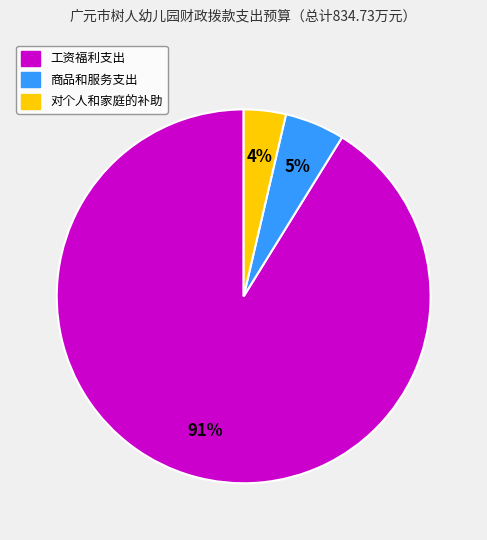

To the nearest percent, what percentage of the pie is 对个人和家庭的补助?

4%